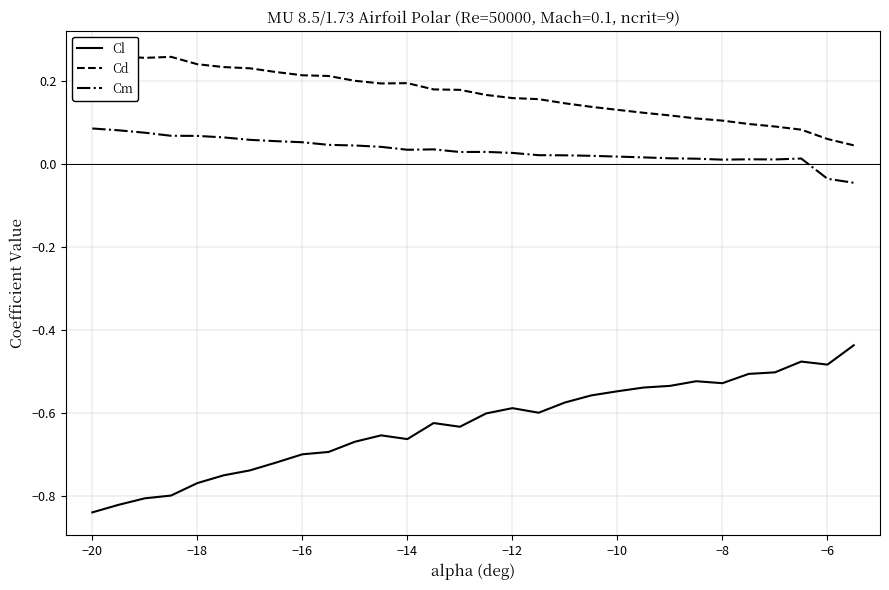

True or false: Cl and Cm intersect in this chart.

False